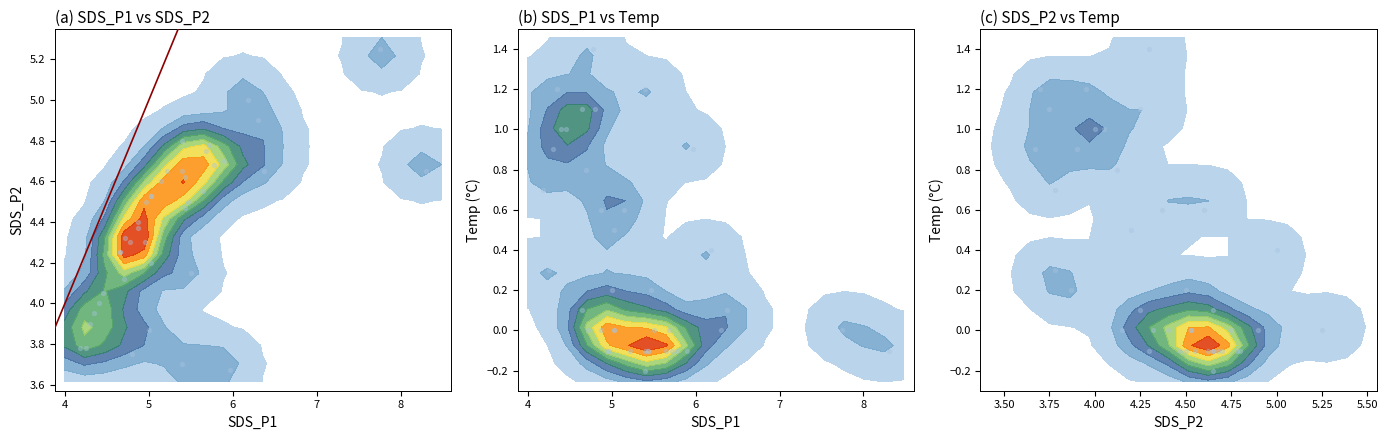

What is the greatest value displayed?

5.2